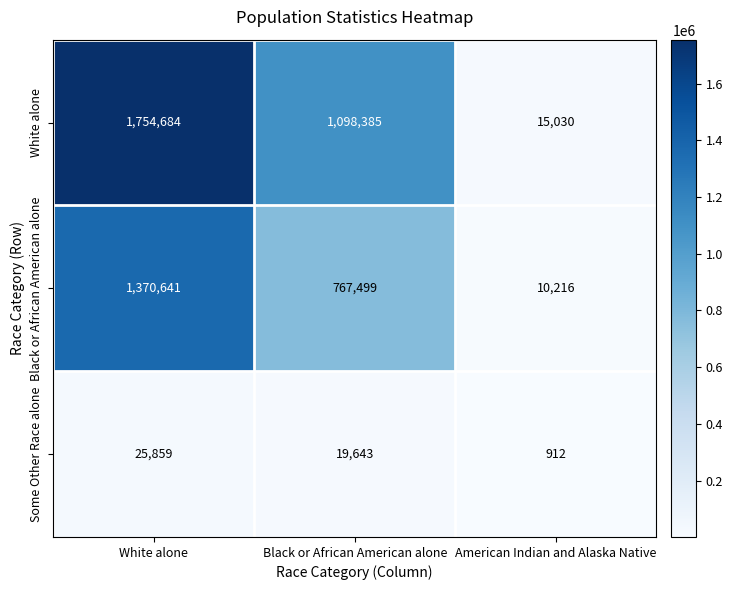

Which series changed the most between White alone and American Indian and Alaska Native?

White alone